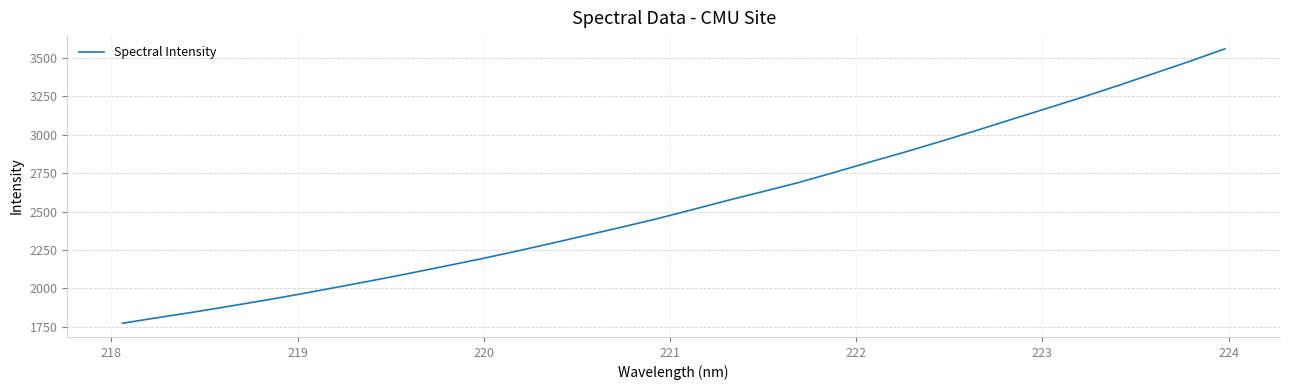

What is the difference between the maximum and minimum values?

1788.4